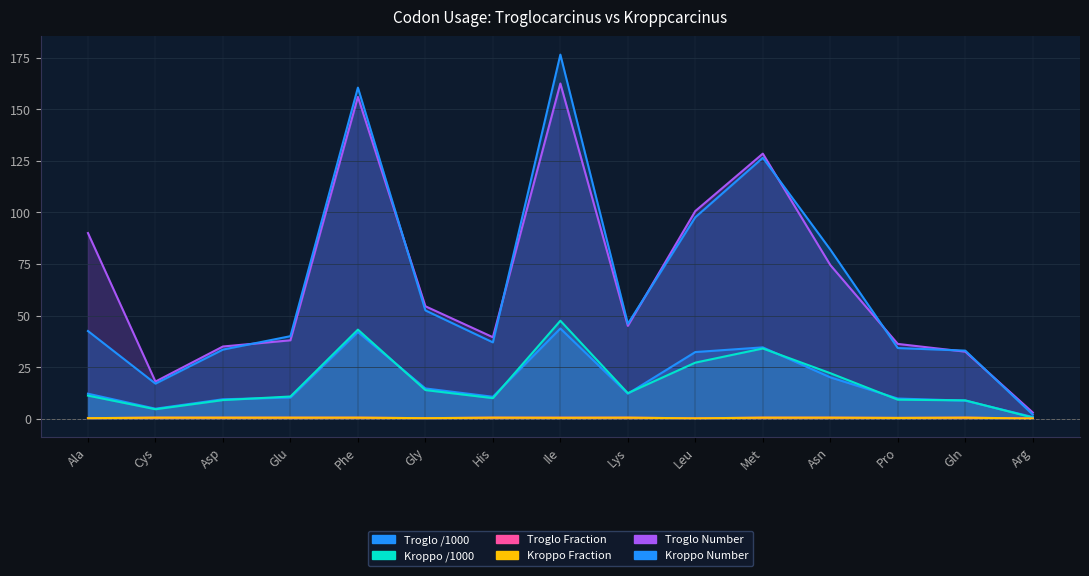

True or false: Troglo Number has more than 2 interior local peaks.

True